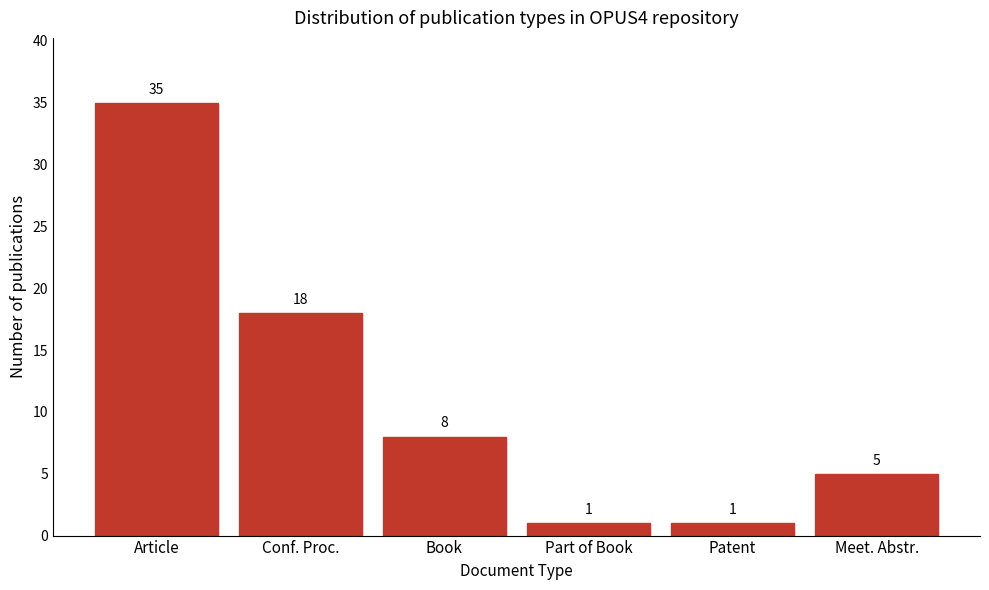

Reading left to right, extract all data points from this chart.

35	18	8	1	1	5